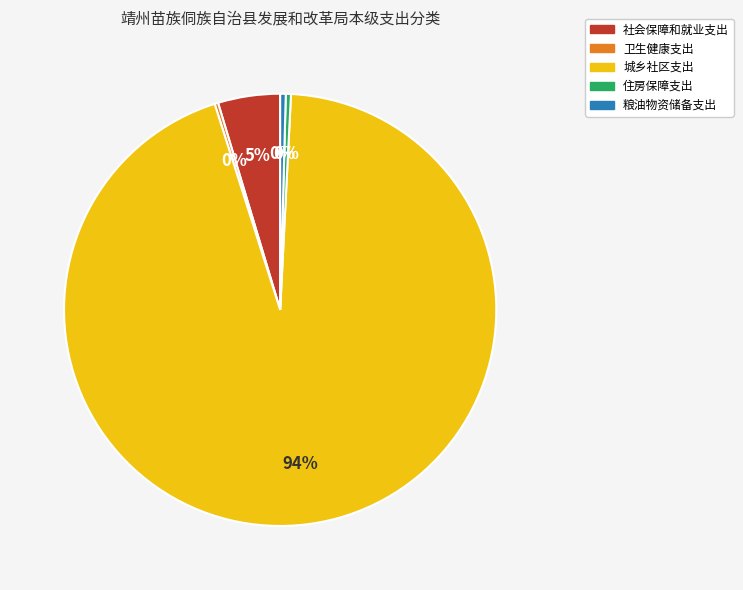

What is the largest slice in the pie chart?

城乡社区支出